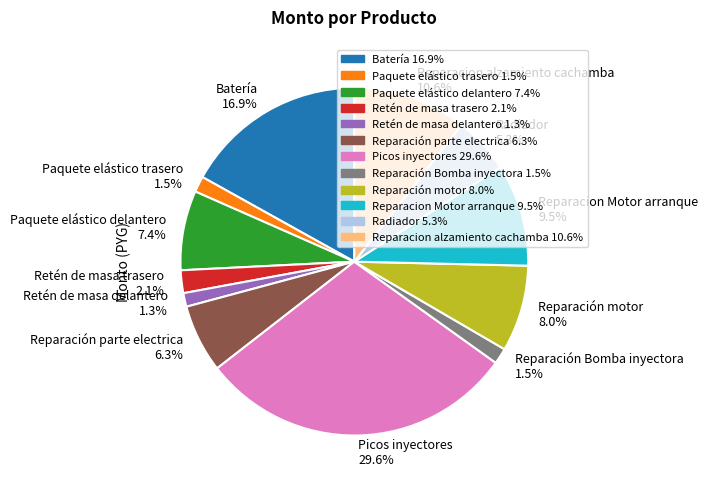

Count the number of slices in the pie.

12